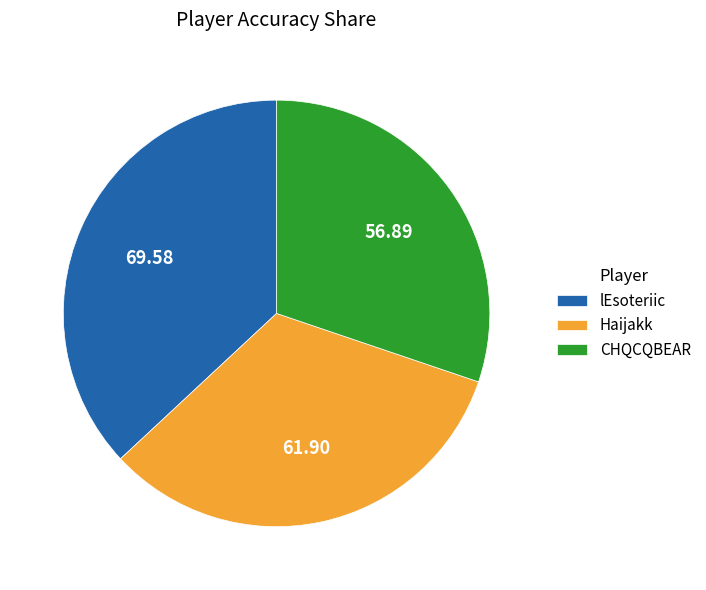

What is the ratio of the value at Haijakk to the value at lEsoteriic?

0.9